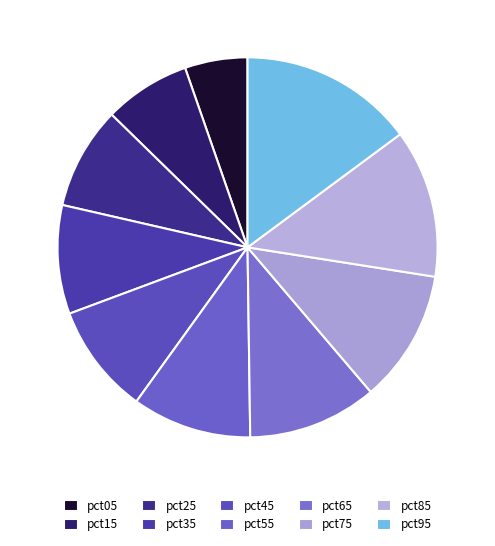

How many slices are in this pie chart?

10